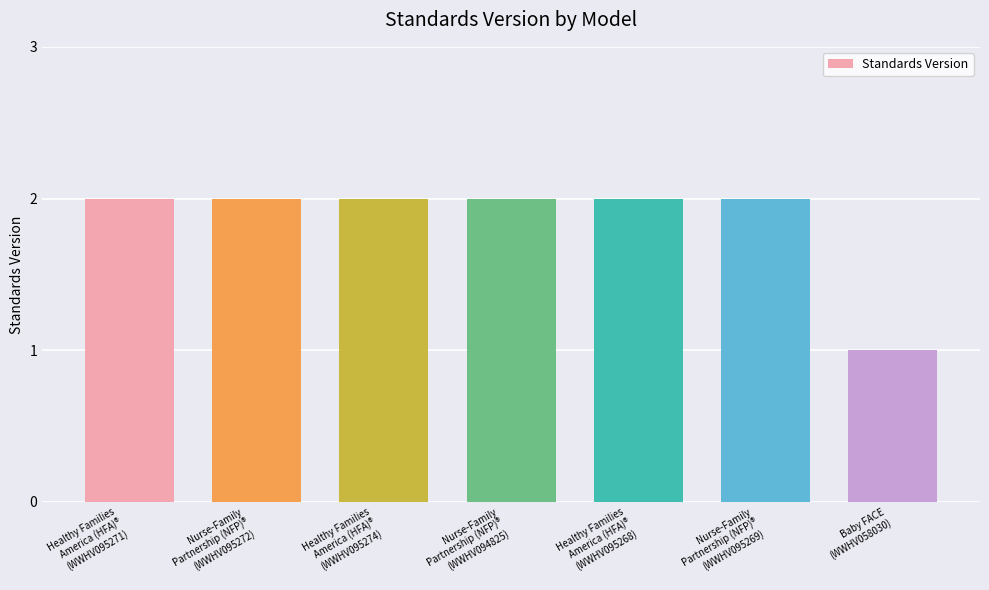

Which category has the lowest value across all series?

Baby FACE
(WWHV058030)